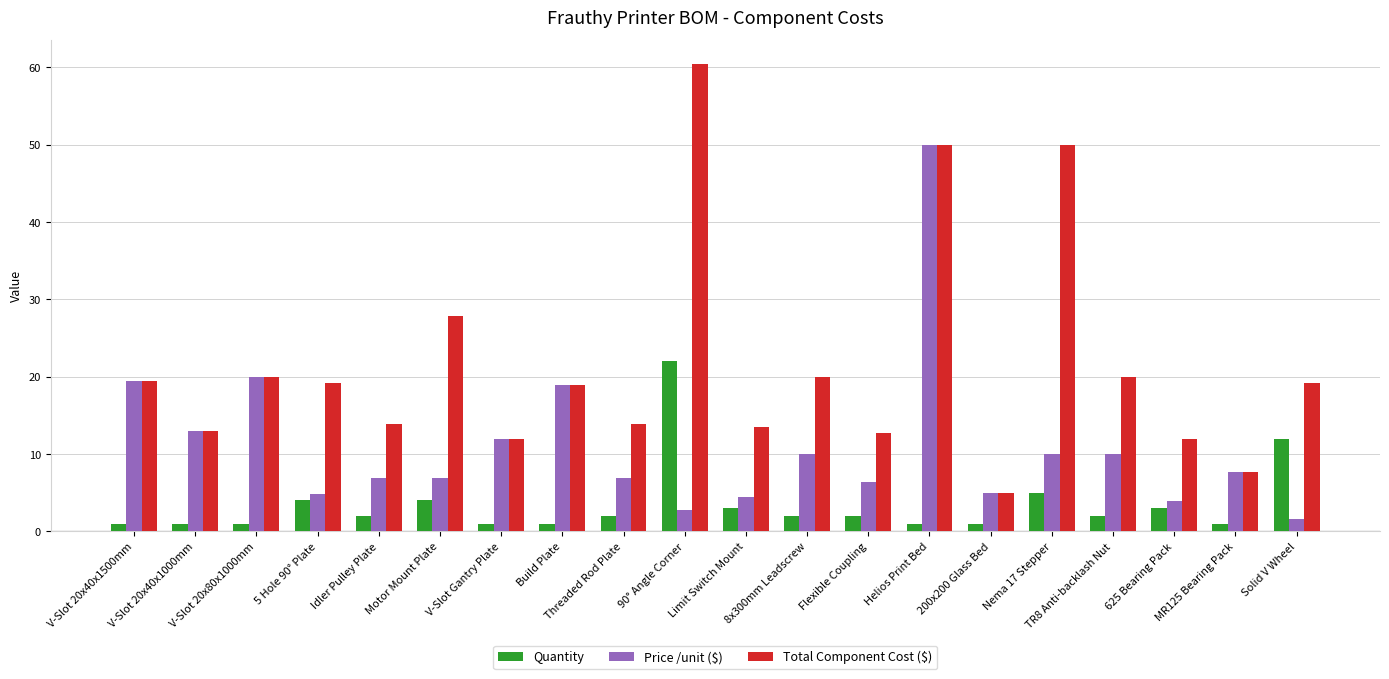

What is the difference between the second highest and minimum values in the Price /unit ($) series?

18.4